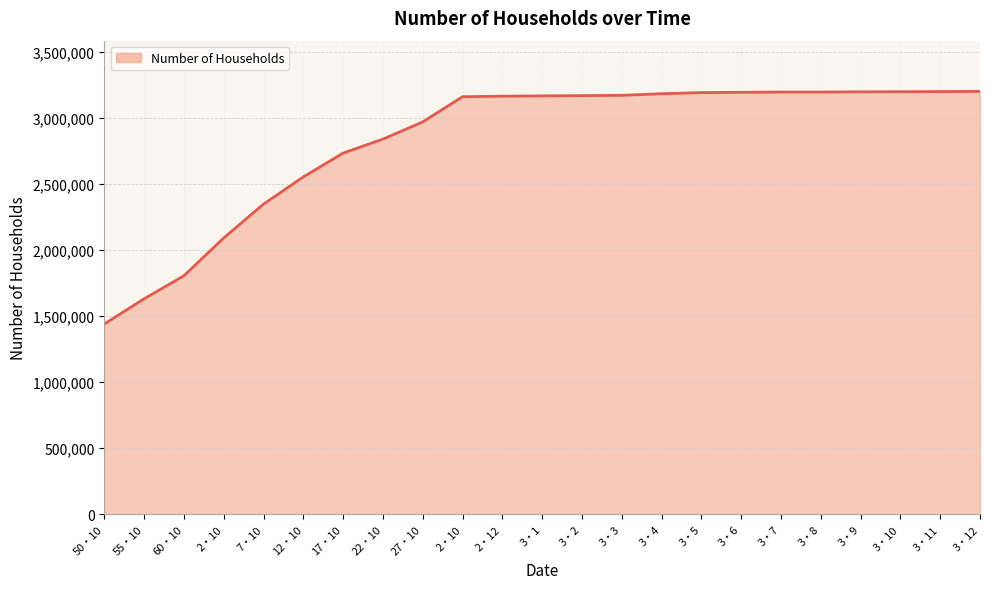

Does the chart display data point markers on the line(s)?

No